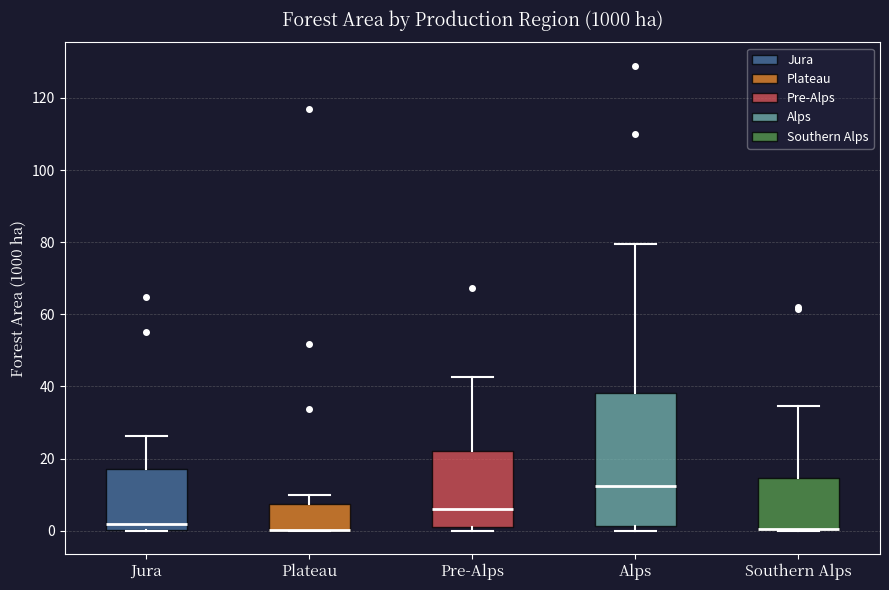

Reading left to right, transcribe this box plot: for each box, give where its median line is, the range the box spans, and where its two whiskers end, as read against the y-axis. The values are not printed on the chart, so give them approximately, as read against the axis.

Jura: median 2, box 0 to 18, whiskers 0 to 26
Plateau: median 0 (drawn on the box's lower edge), box 0 to 8, whiskers 0 to 10
Pre-Alps: median 6, box 2 to 22, whiskers 0 to 42
Alps: median 12, box 2 to 38, whiskers 0 to 80
Southern Alps: median 0 (drawn on the box's lower edge), box 0 to 14, whiskers 0 to 34